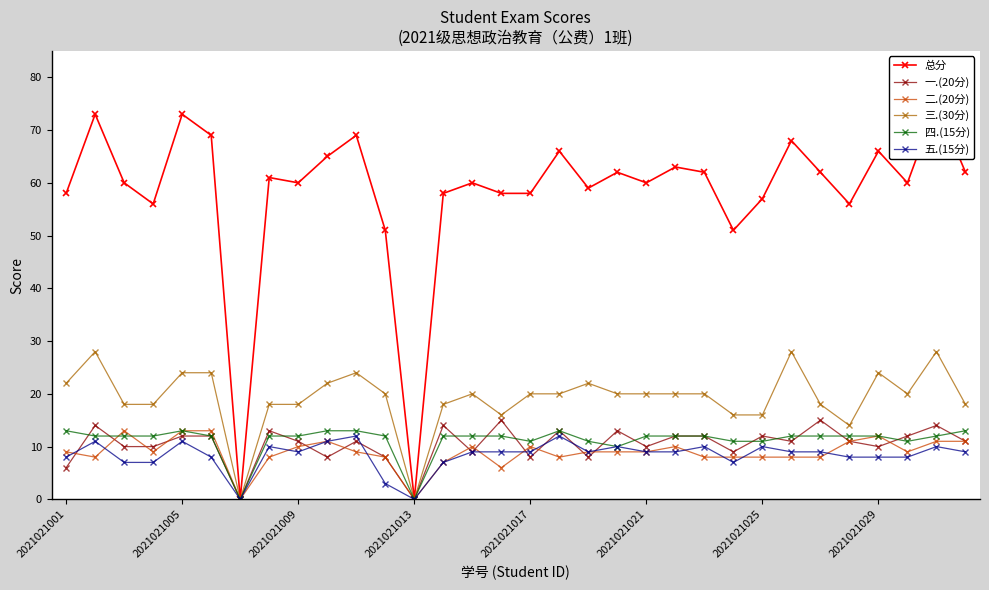

True or false: 四.(15分) has a value of 0 at 2021021013.

True